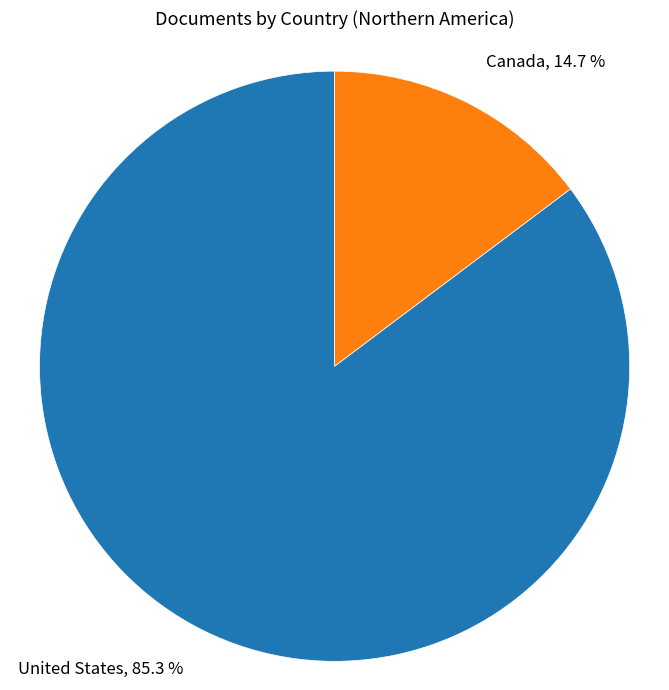

Is there a majority slice in this chart?

Yes